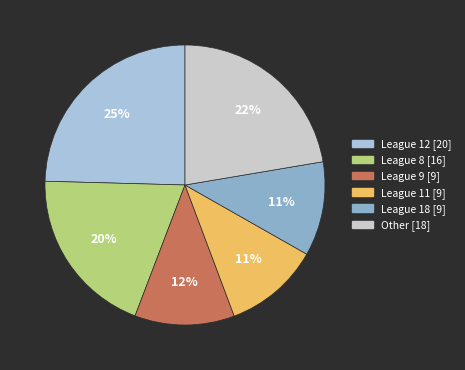

Is there a majority slice in this chart?

No